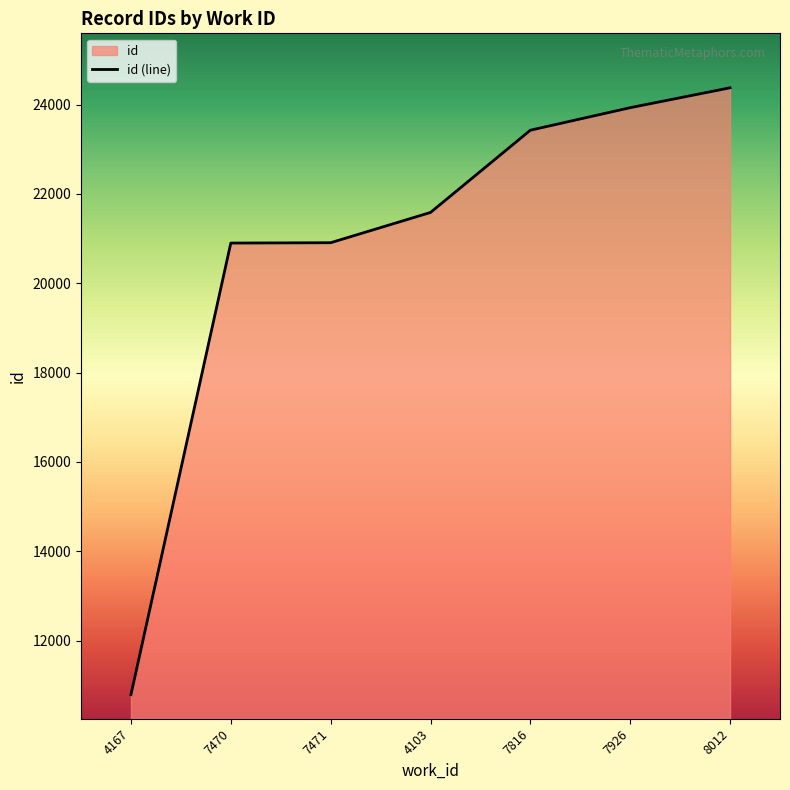

True or false: the data has more than 1 interior local peaks.

False